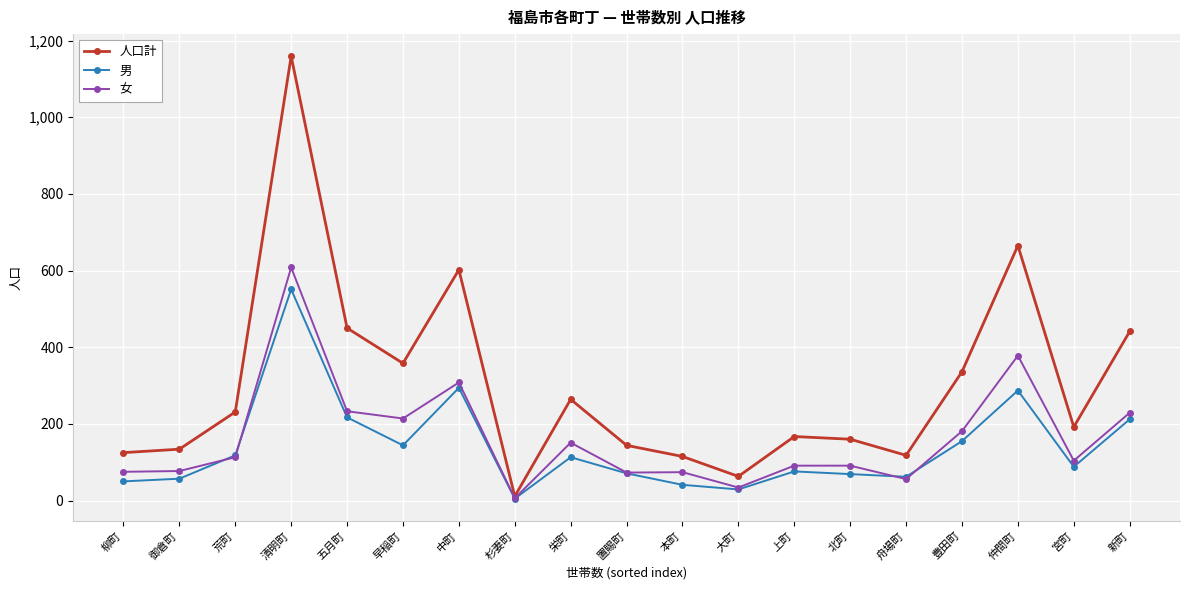

What is the spread (max minus min) of values at 新町?

229